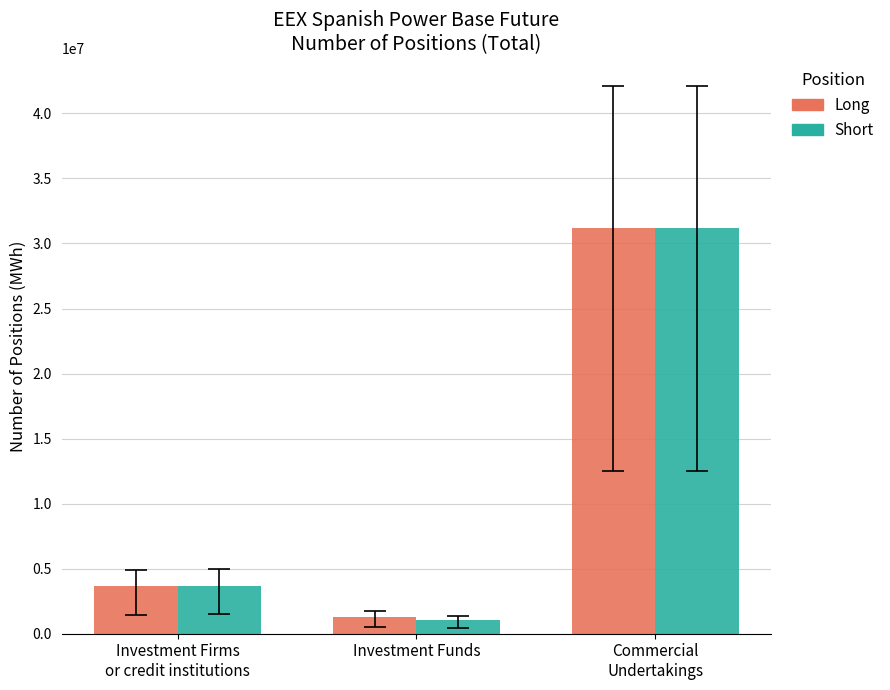

What value does the Long series have at Investment Firms
or credit institutions, to the nearest 10?

3635370